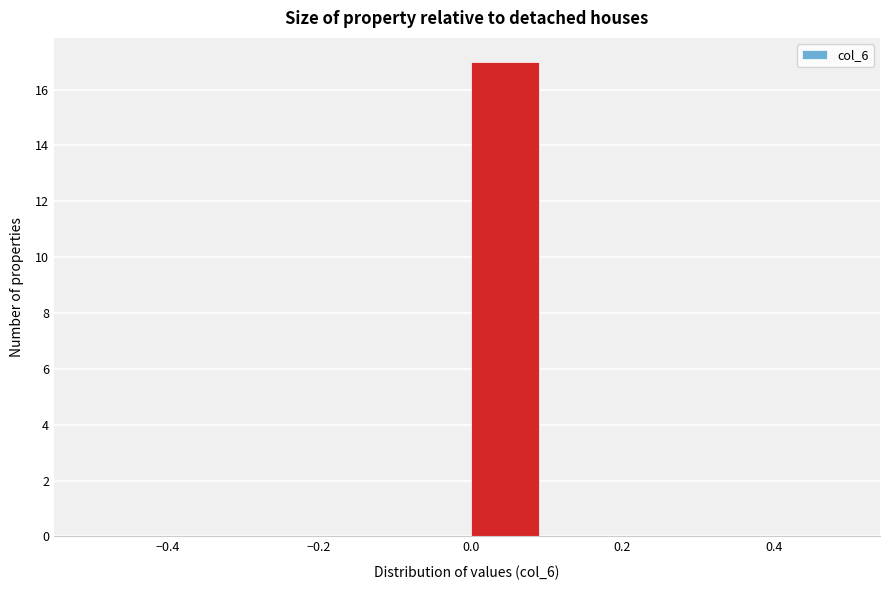

How tall is the bar that spans 0.0 to 0.1 on the x-axis? The values are not printed on the chart, so give them approximately, as read against the axis.

17